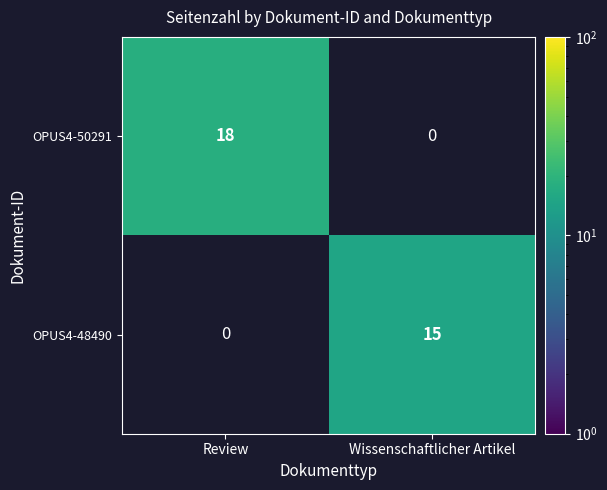

At which label is OPUS4-48490 closest to 7?

Review